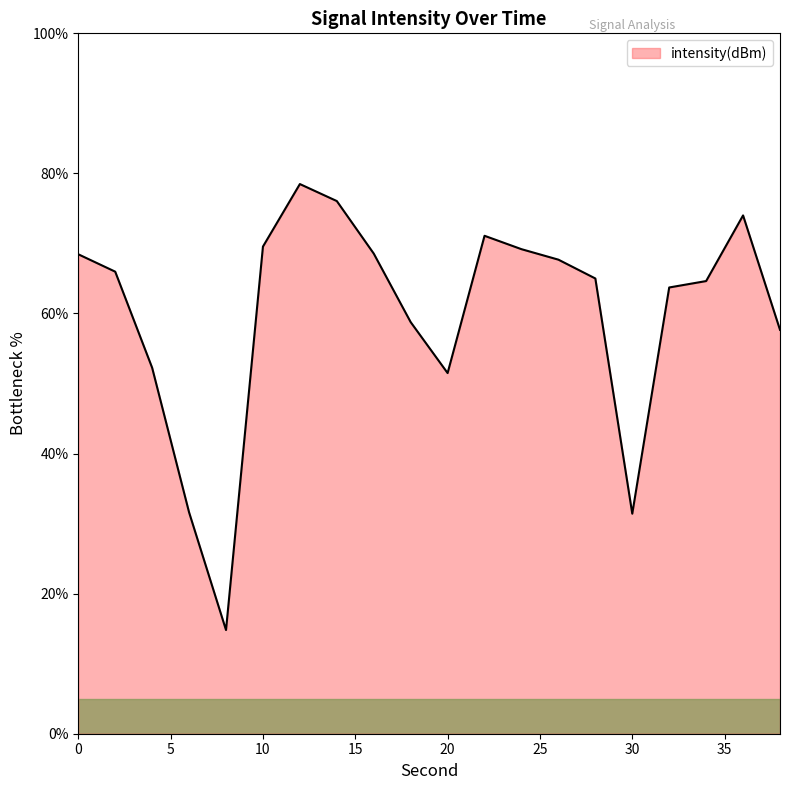

What is the maximum value shown in the chart?

78.5